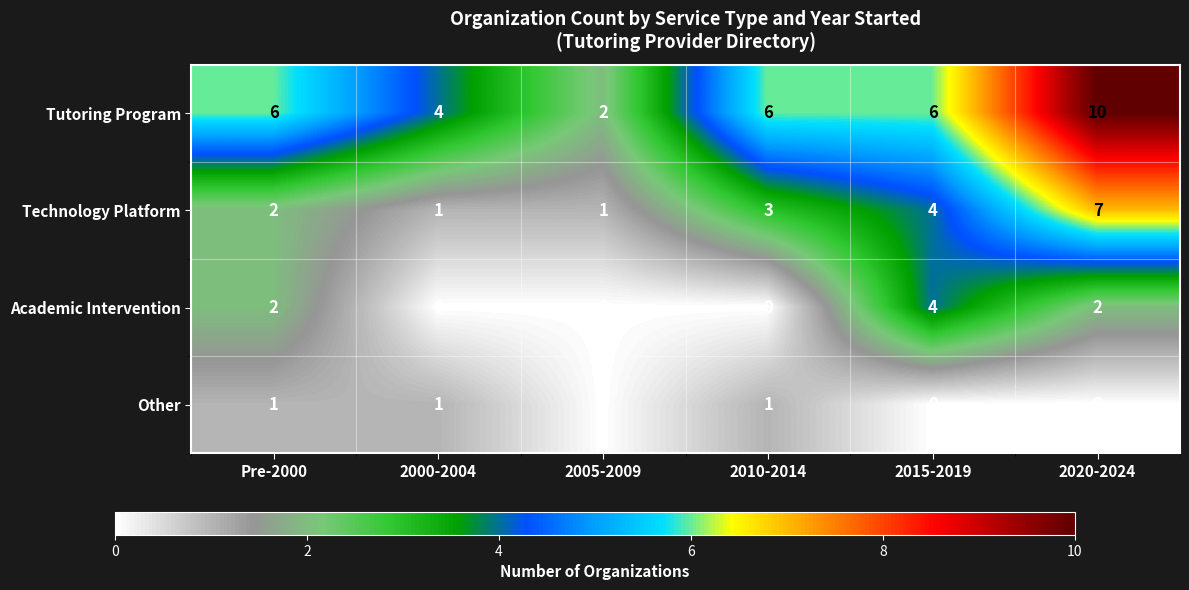

Which series has the largest total across all categories?

Tutoring Program